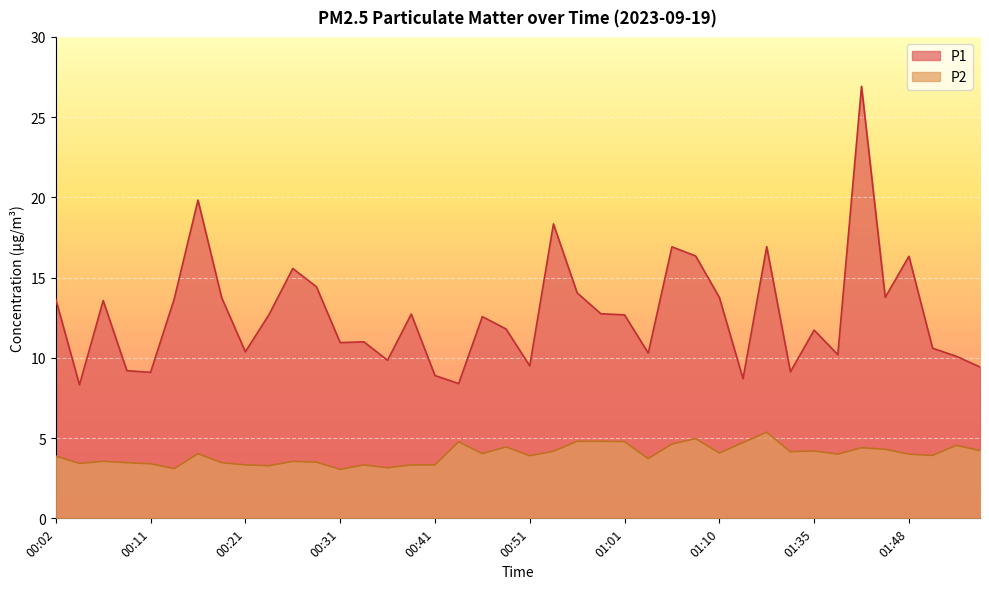

Which category has the lowest value across all series?

00:31